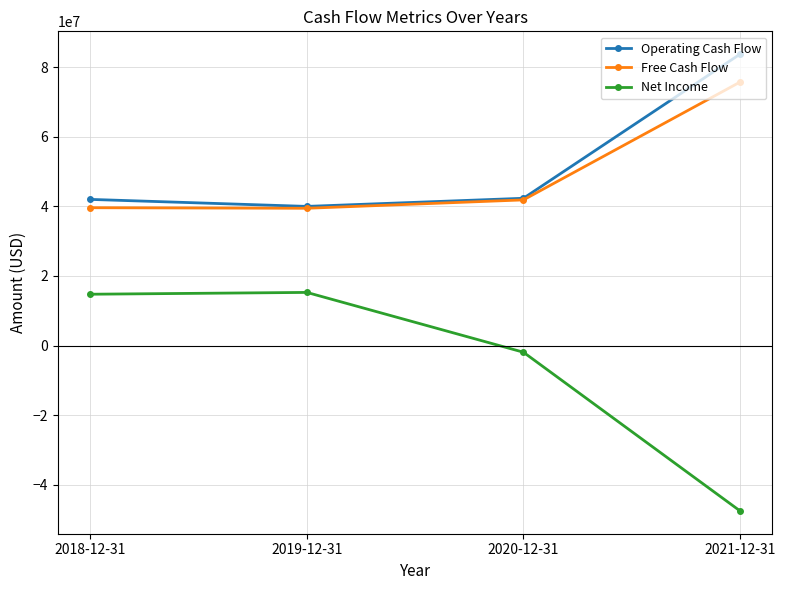

Is the value of Free Cash Flow at 2020-12-31 greater than the value of Net Income at 2019-12-31?

Yes